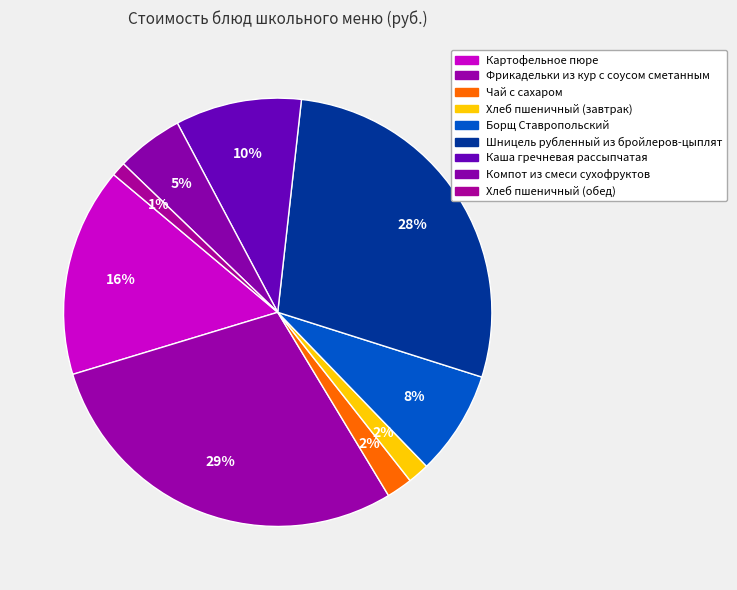

True or false: Хлеб пшеничный (завтрак) accounts for 2% of the total.

True